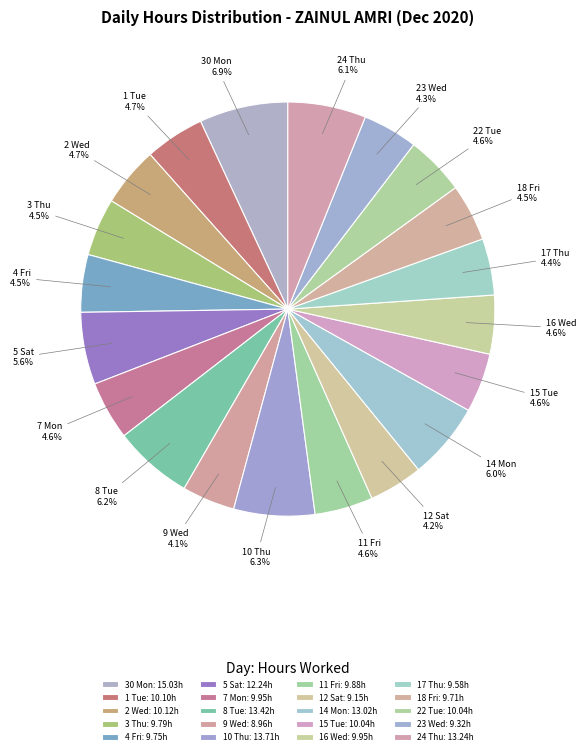

Is the sum of 1 Tue and 23 Wed greater than half?

No